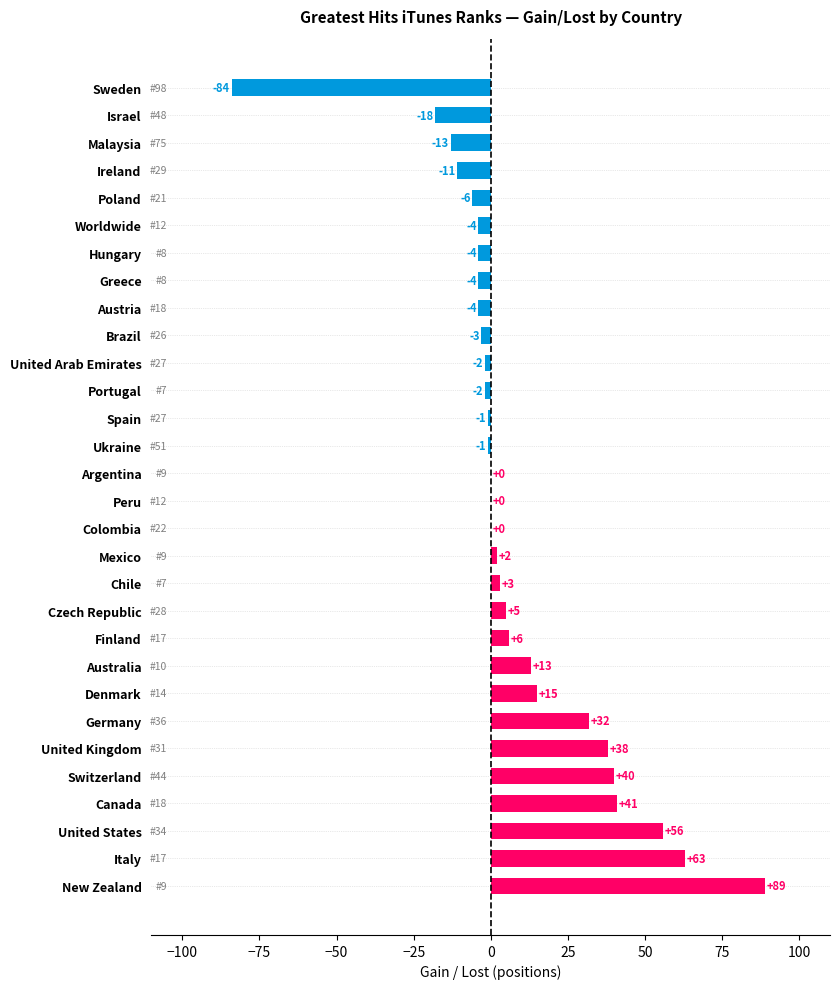

The value at Ireland is -11. True or false?

True